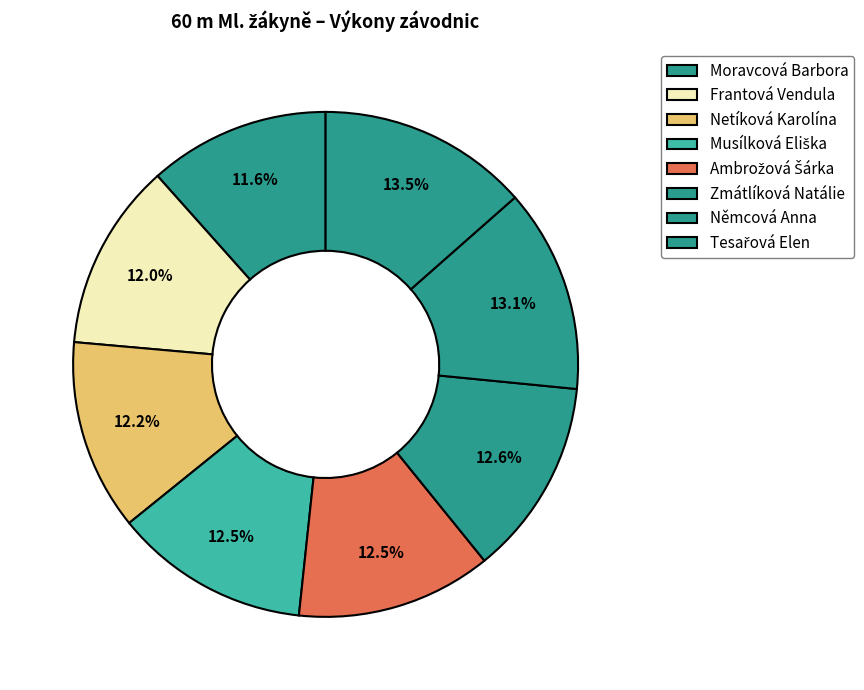

What is the change in value from Frantová Vendula to Musílková Eliška?

+0.4